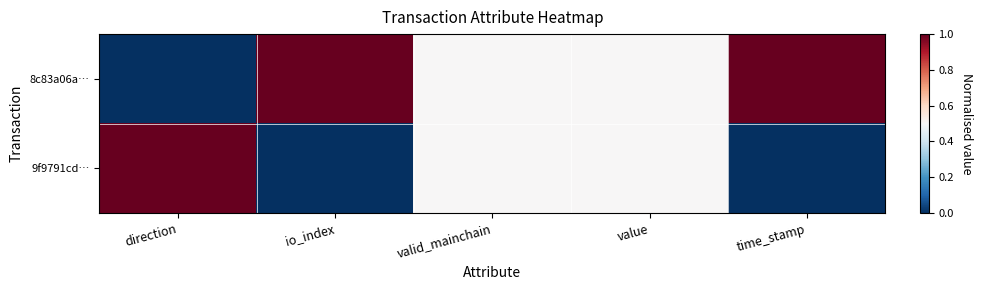

Rank the series by their average value, from highest to lowest.

8c83a06a…, 9f9791cd…